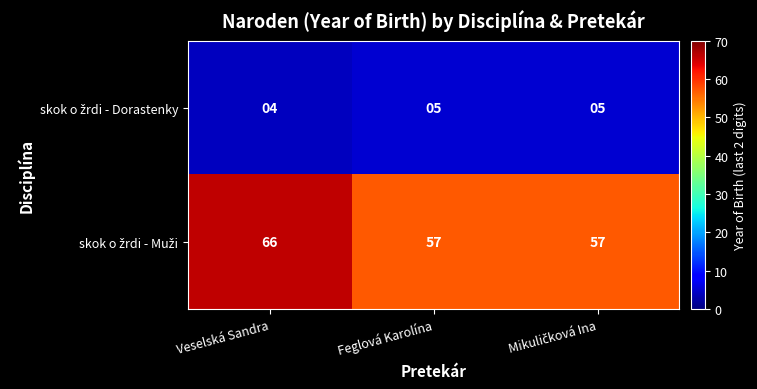

What is the maximum value shown in the chart?

66